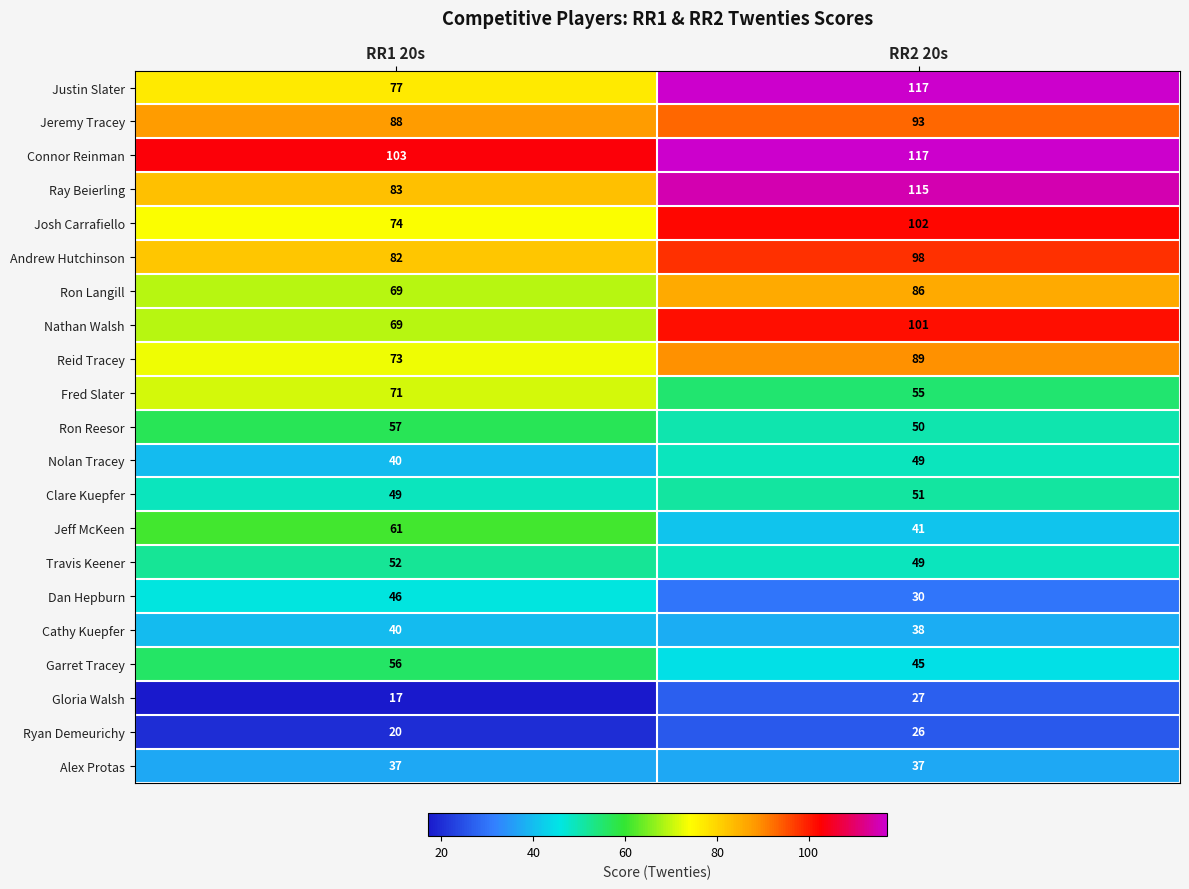

How many categories are shown in the chart?

2